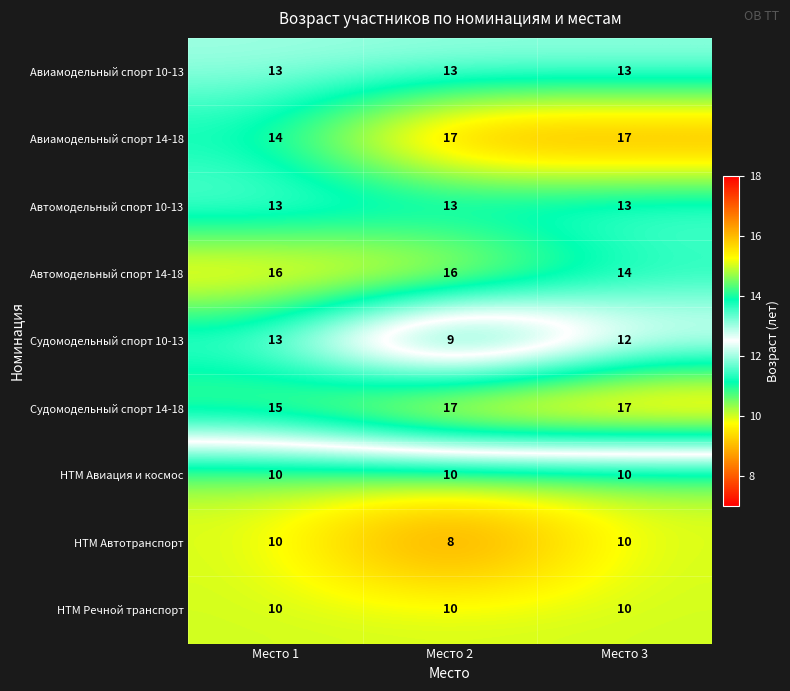

Count the НТМ Автотранспорт values in the range 8 to 10.

3